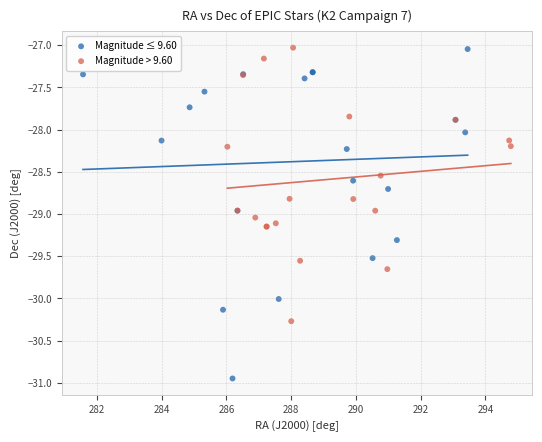

What are all the series names shown in the legend?

Magnitude ≤ 9.60, Magnitude > 9.60